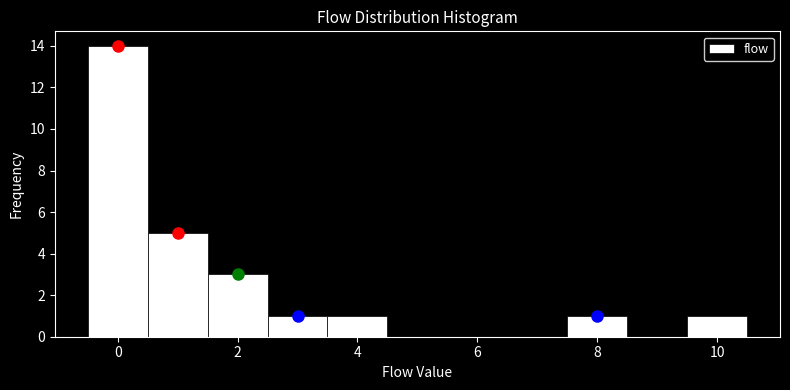

Reading left to right, transcribe this chart: for each bar, give the range it covers on the x-axis and its height. Neither the bar edges nor the heights are printed on the chart, so give them approximately, as read against the axes.

-0.5 to 0.5: 14
0.5 to 1.5: 5
1.5 to 2.5: 3
2.5 to 3.5: 1
3.5 to 4.5: 1
4.5 to 5.5: 0
5.5 to 6.5: 0
6.5 to 7.5: 0
7.5 to 8.5: 1
8.5 to 9.5: 0
9.5 to 10.5: 1